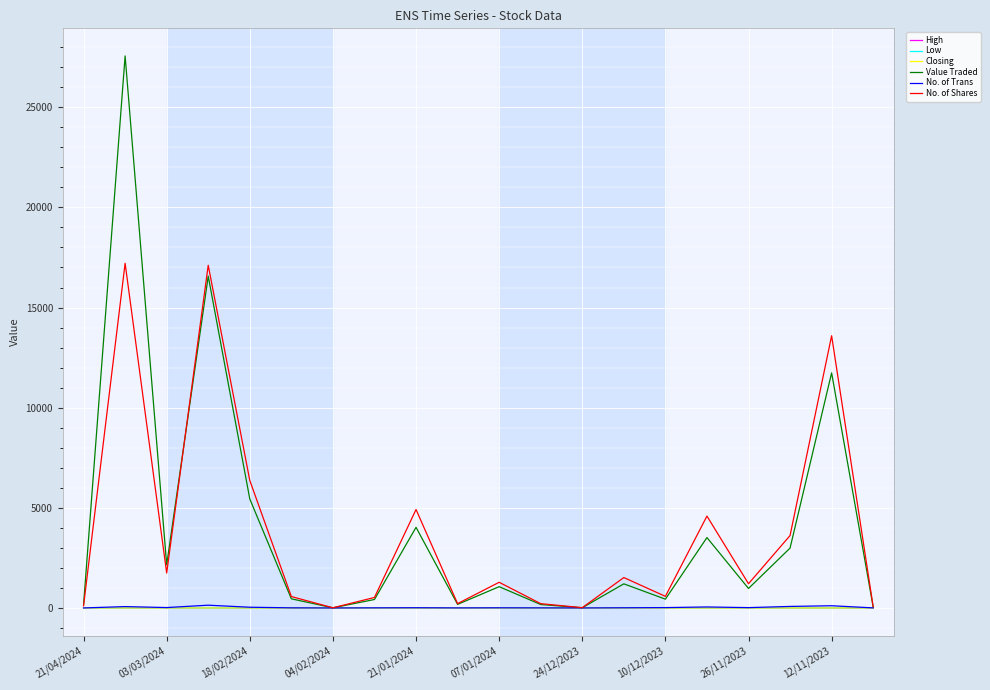

What is the maximum value for Value Traded?

27563.0